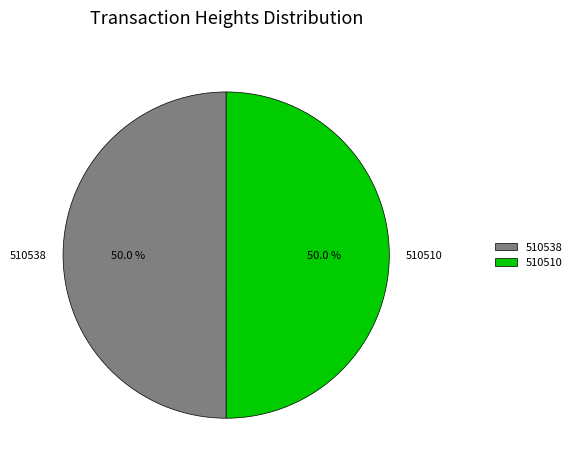

What percentage is the 510538 slice, to the nearest percent?

50%